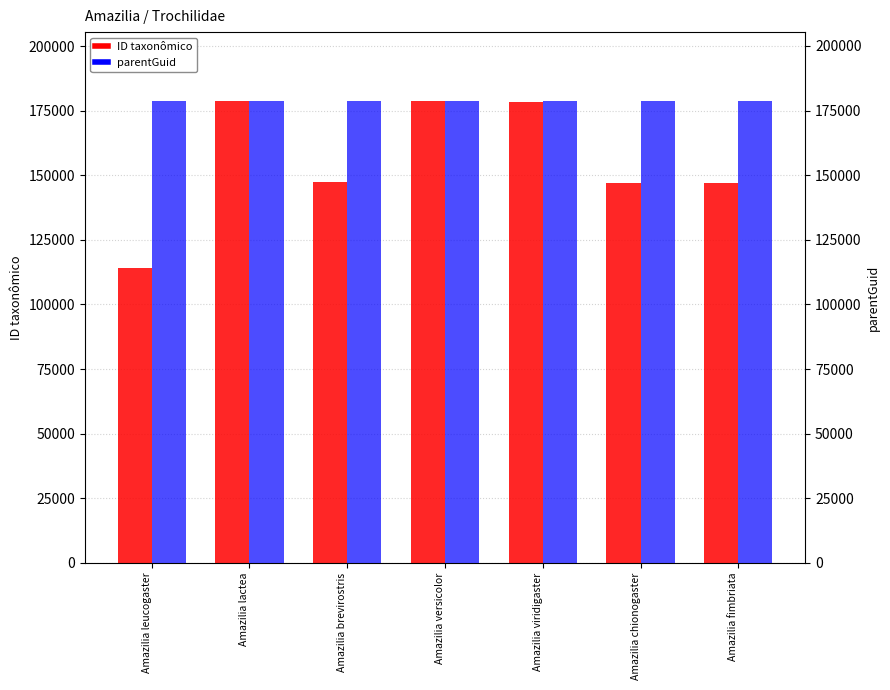

List the series in order of their overall mean, highest first.

parentGuid, ID taxonômico